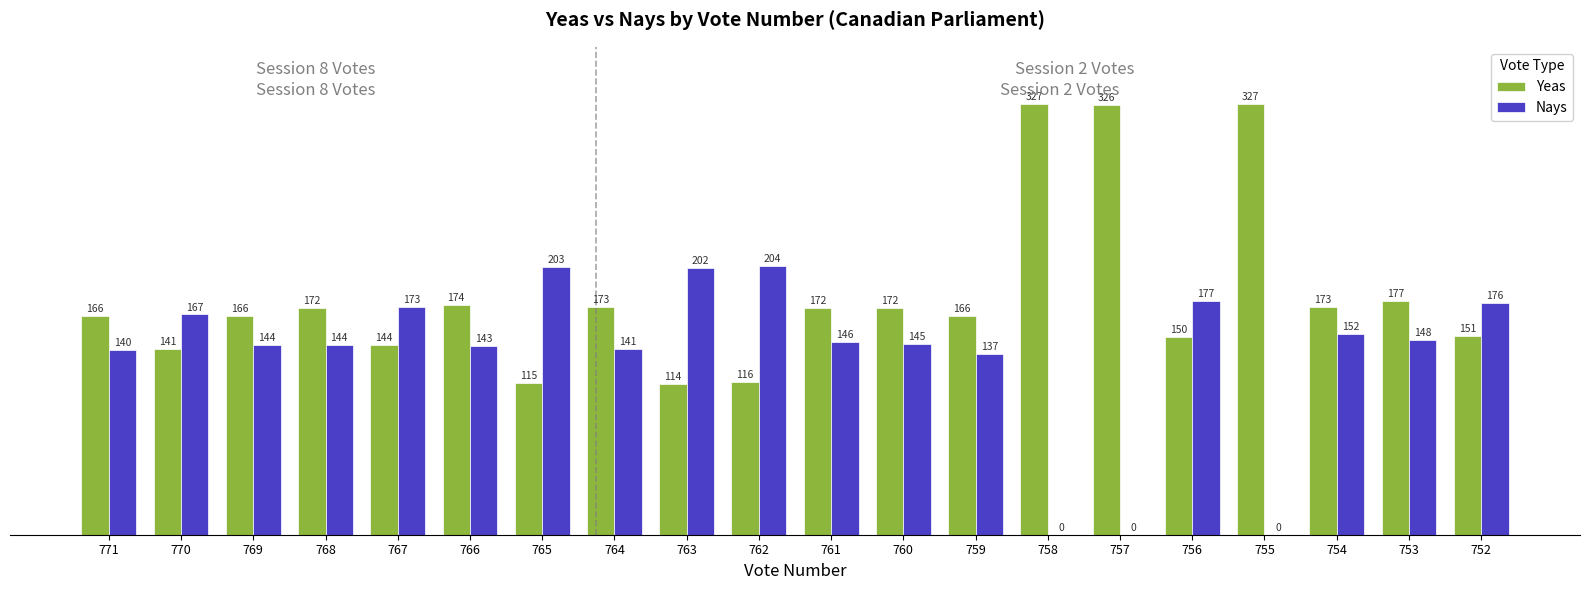

The Nays series shows 204 at 762. True or false?

True